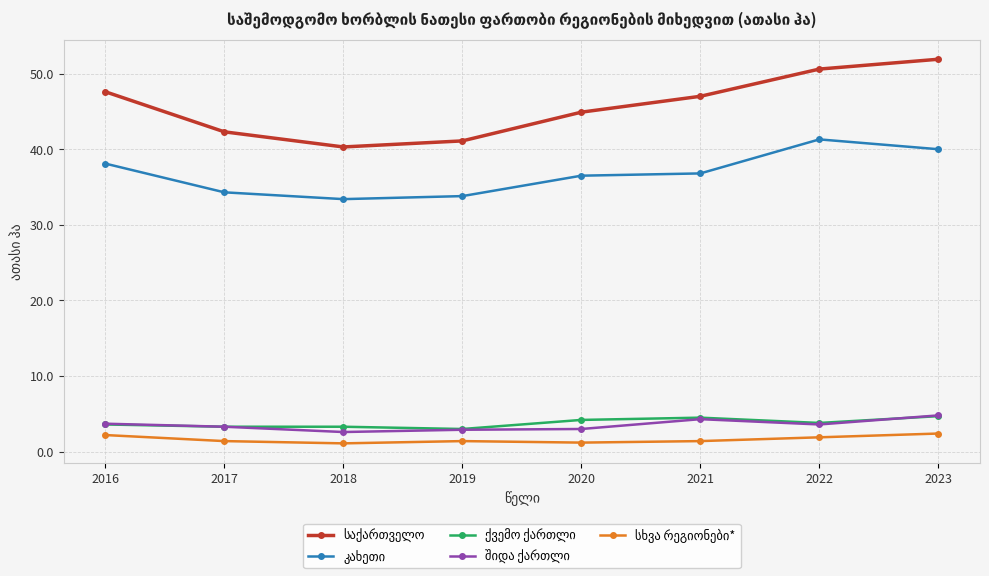

What is the spread (max minus min) of values at 2022?

48.7